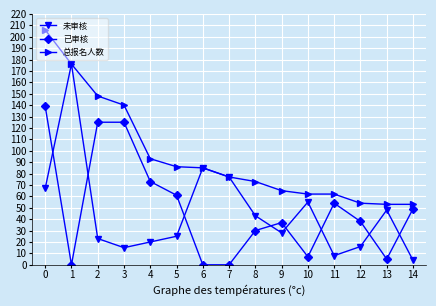

Which series has the largest total across all categories?

总报名人数